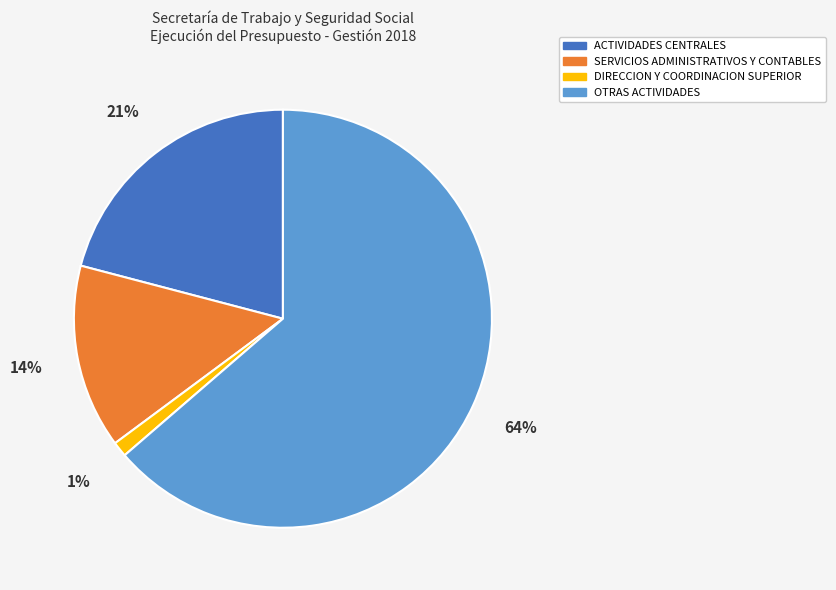

Does any single category account for the majority?

Yes